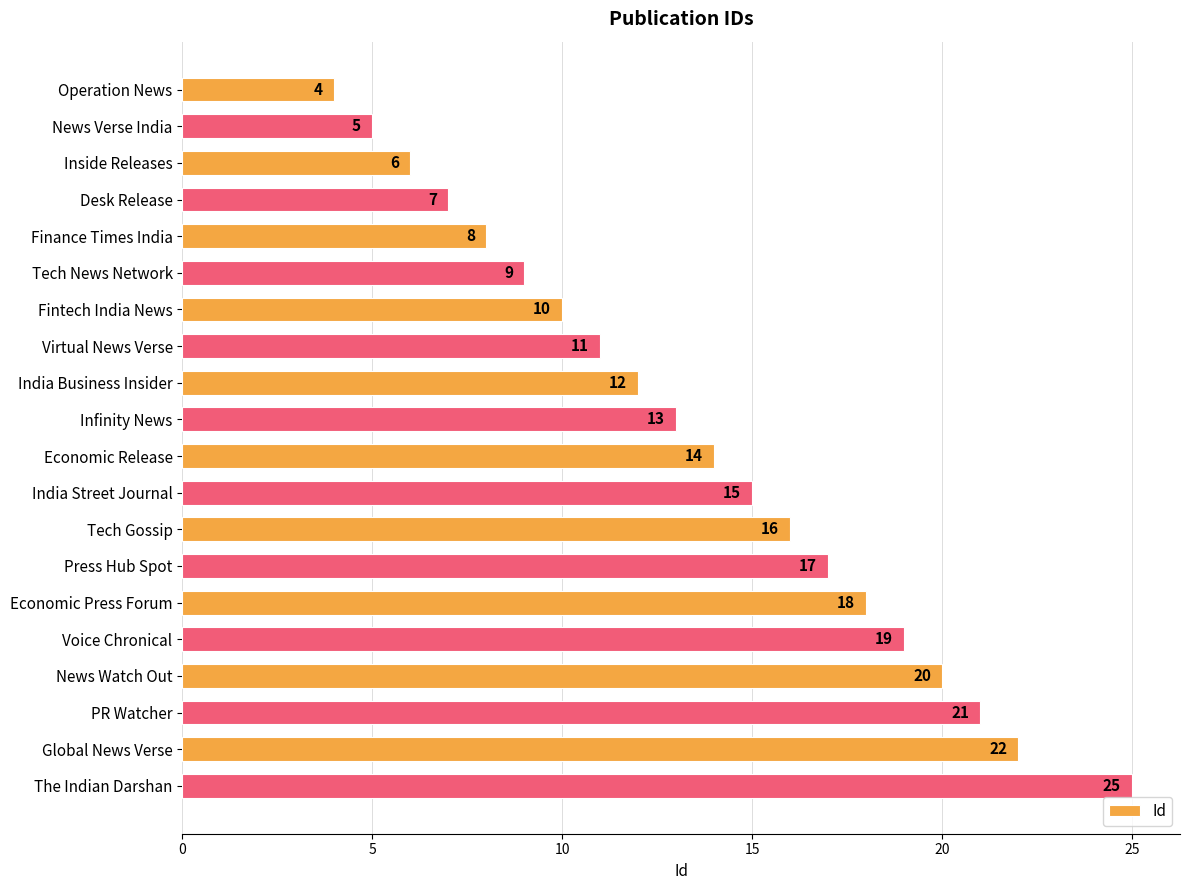

Reading top to bottom, list all the values displayed in this chart.

Operation News=4	News Verse India=5	Inside Releases=6	Desk Release=7	Finance Times India=8	Tech News Network=9	Fintech India News=10	Virtual News Verse=11	India Business Insider=12	Infinity News=13	Economic Release=14	India Street Journal=15	Tech Gossip=16	Press Hub Spot=17	Economic Press Forum=18	Voice Chronical=19	News Watch Out=20	PR Watcher=21	Global News Verse=22	The Indian Darshan=25